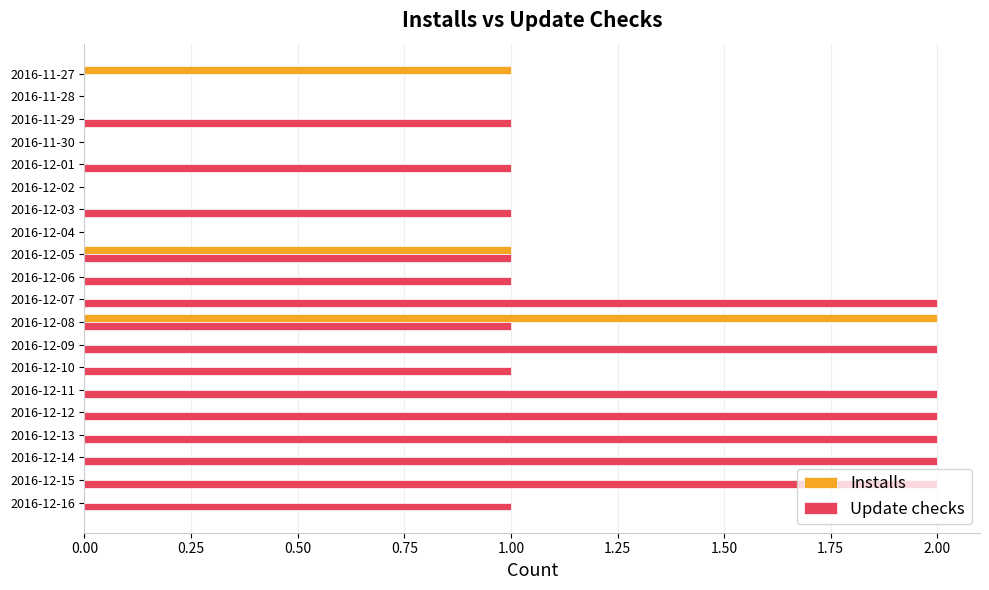

What is the sum of all Update checks values?

22